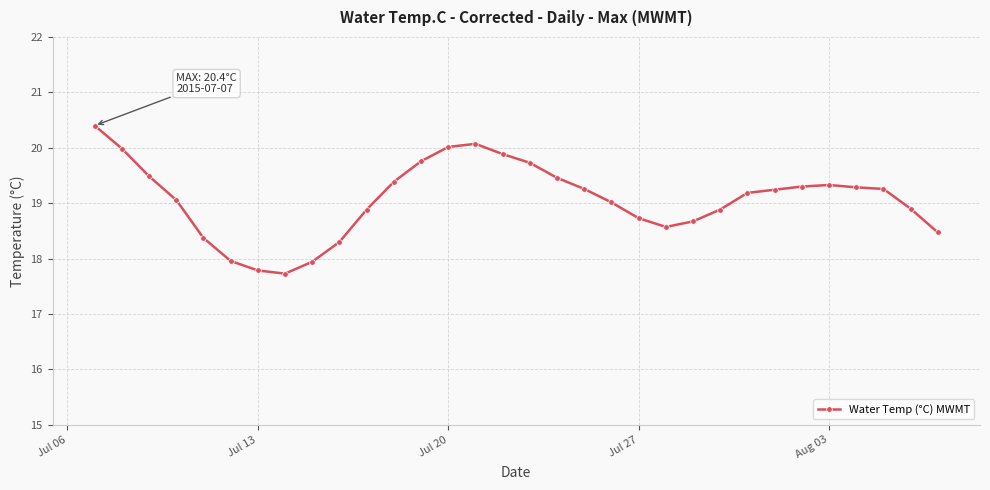

How many distinct data groups are displayed?

1